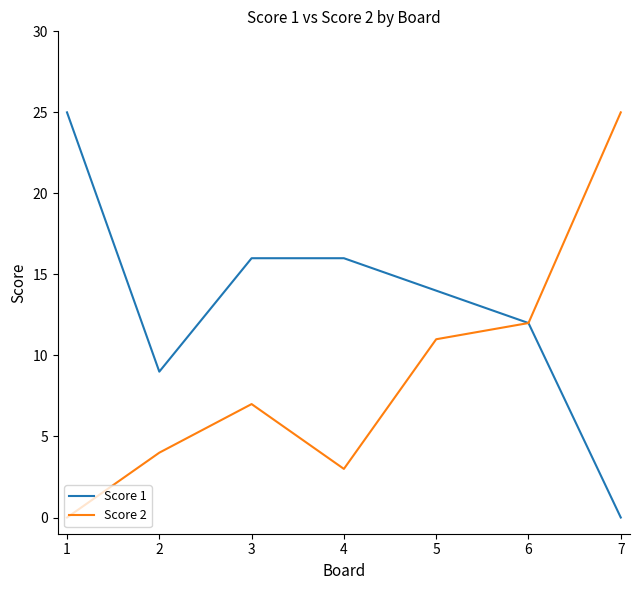

How many lines are shown in the chart?

2